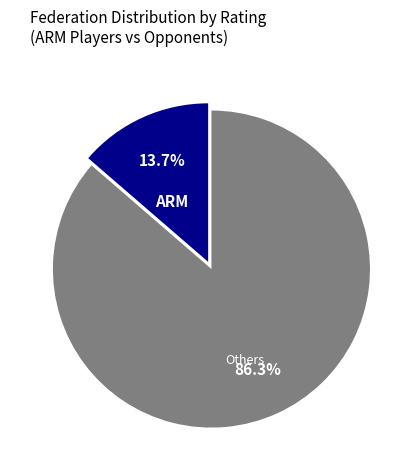

Does any single category account for the majority?

Yes